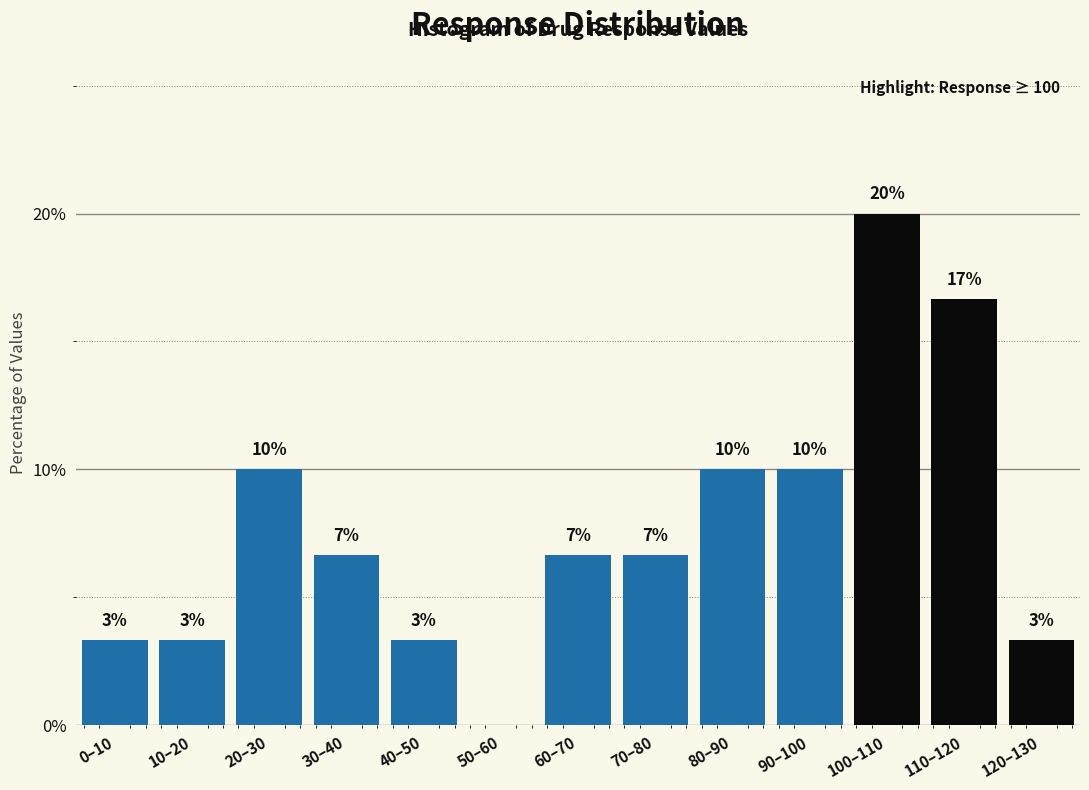

Are the bars horizontal?

No